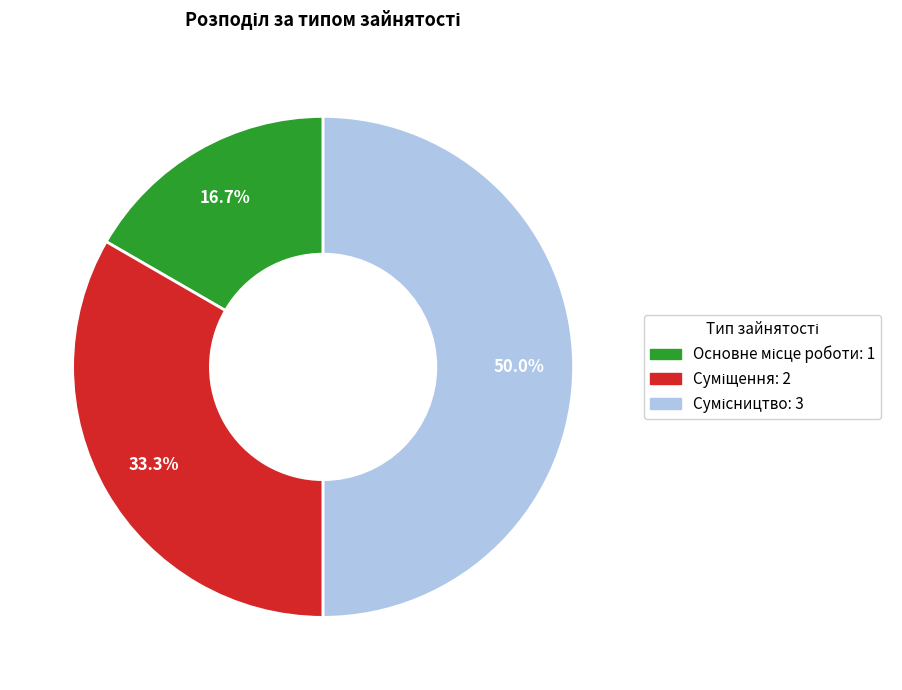

Is there a majority slice in this chart?

No